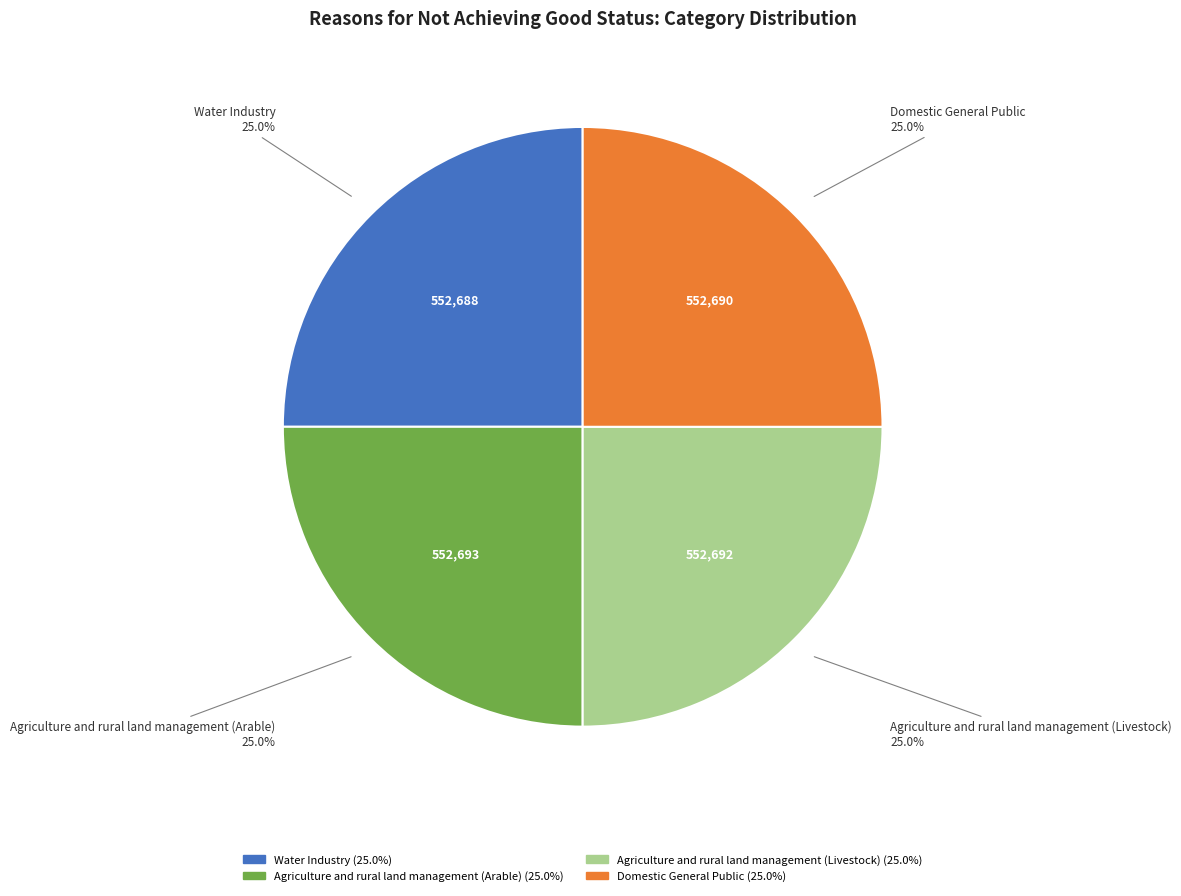

Approximately how many times larger is the value at Agriculture and rural land management (Livestock) compared to Water Industry?

1.0